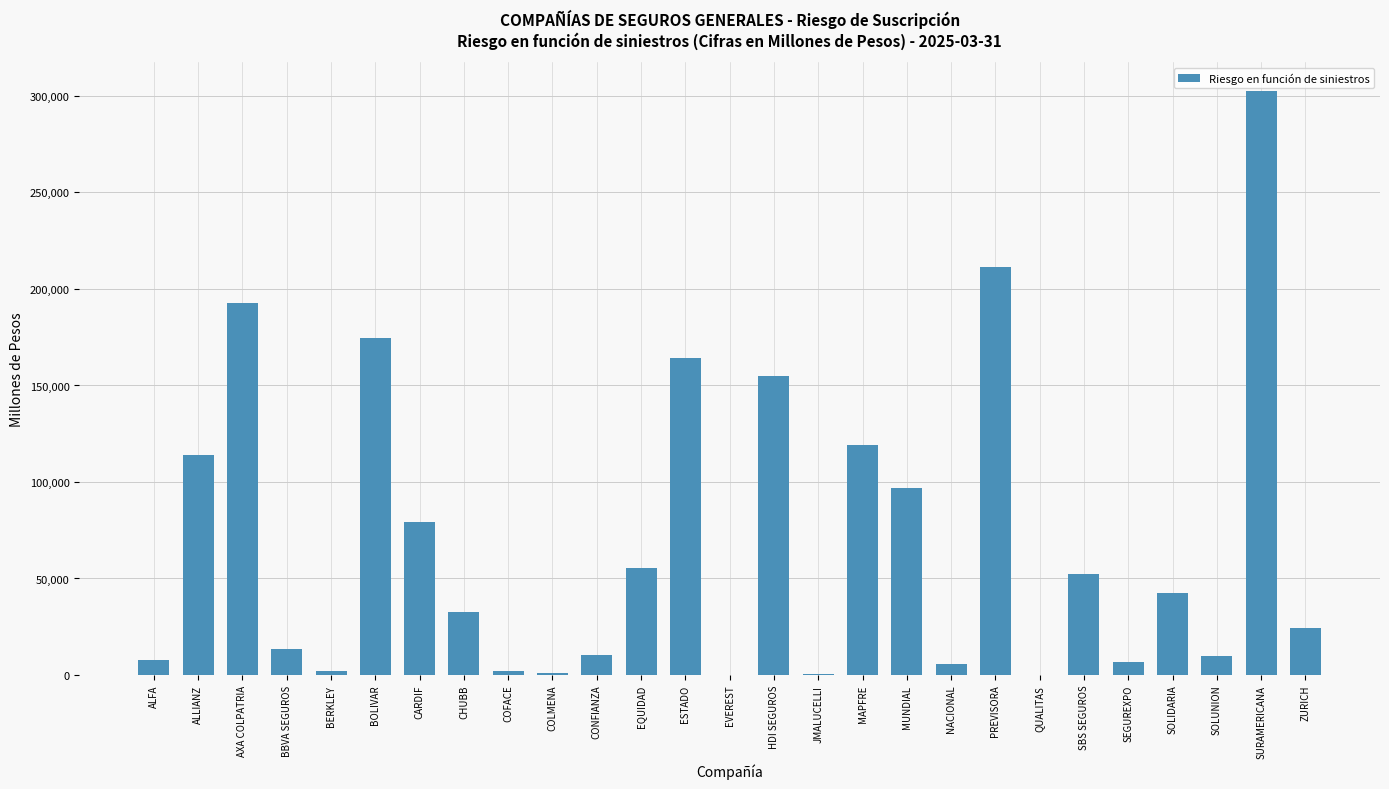

What is the sum of the values at CARDIF and CONFIANZA?

89936.0